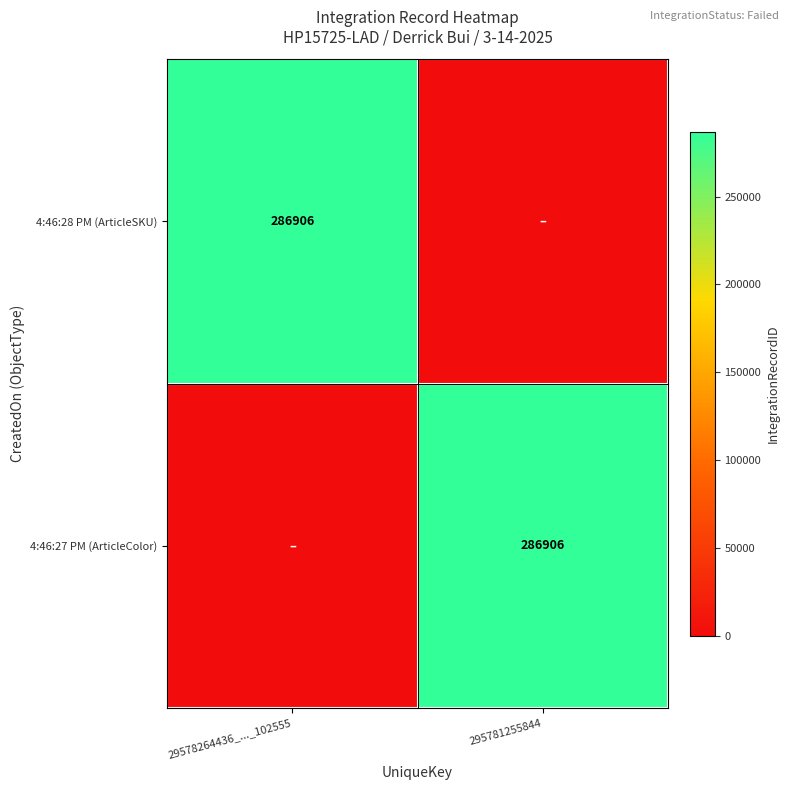

What is the greatest value displayed?

286906